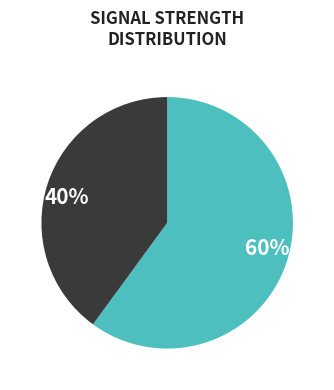

Does 40% account for over 50% of the chart?

No